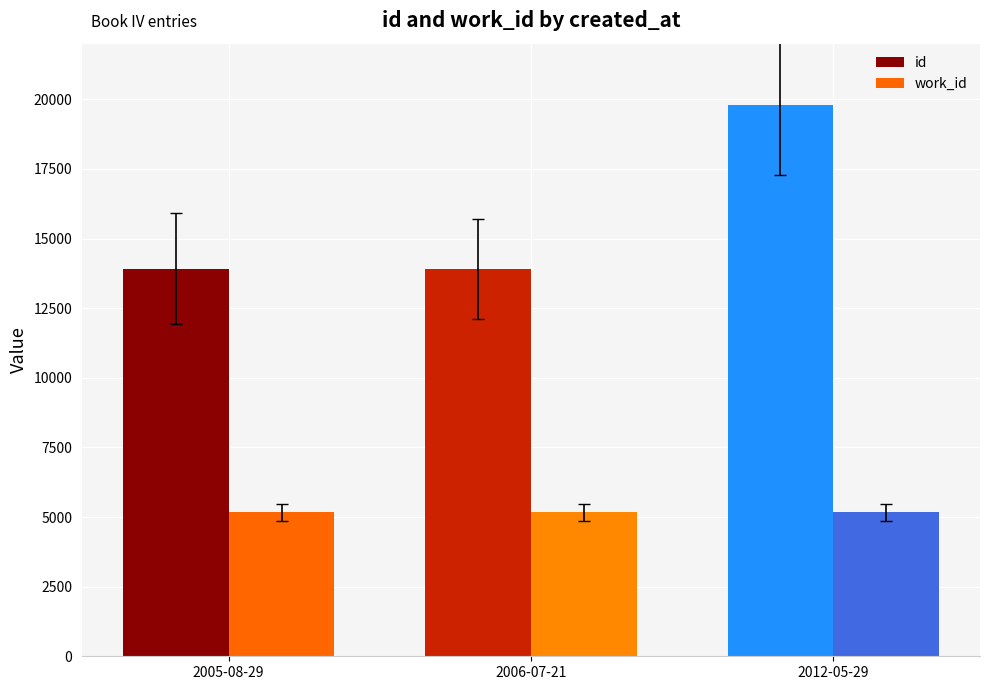

At which category is the sum across all series the highest?

2012-05-29